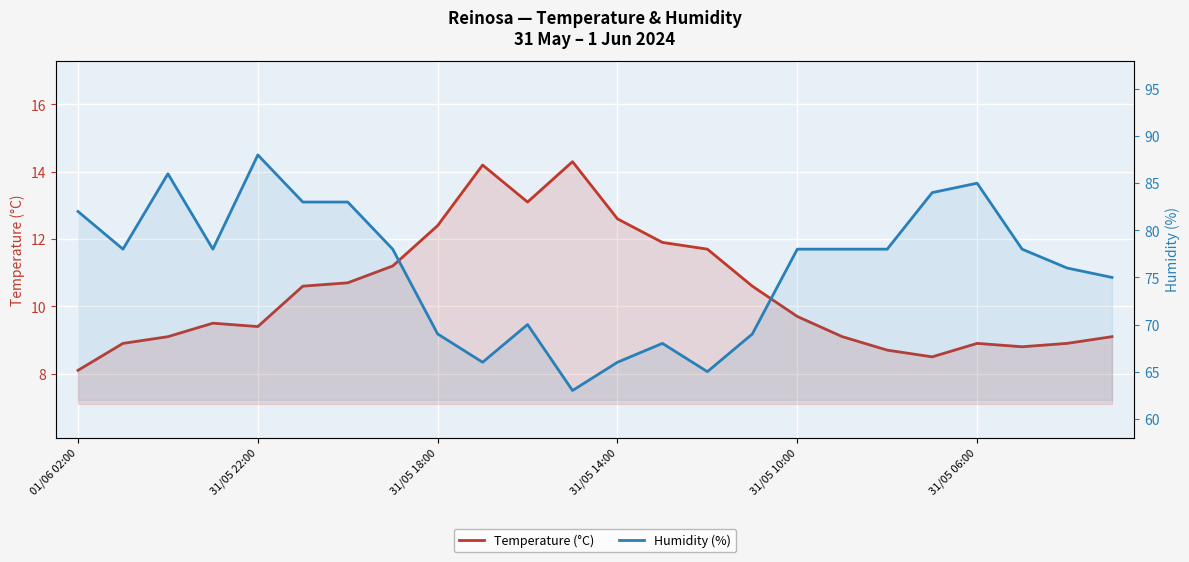

Reading left to right, transcribe all the data shown in this chart.

Temperature (°C): 8.1	8.9	9.1	9.5	9.4	10.6	10.7	11.2	12.4	14.2	13.1	14.3	12.6	11.9	11.7	10.6	9.7	9.1	8.7	8.5	8.9	8.8	8.9	9.1
Humidity (%): 82.0	78.0	86.0	78.0	88.0	83.0	83.0	78.0	69.0	66.0	70.0	63.0	66.0	68.0	65.0	69.0	78.0	78.0	78.0	84.0	85.0	78.0	76.0	75.0